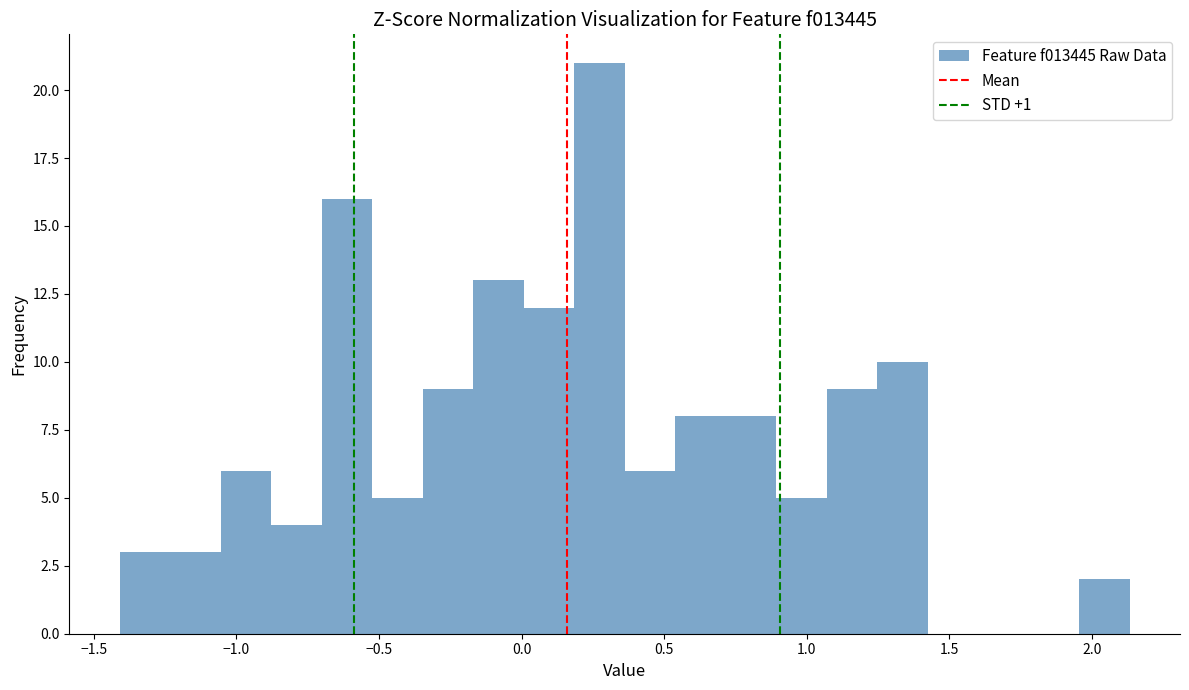

Read against the x-axis, roughly where is the centre of the tallest bar?

0.25